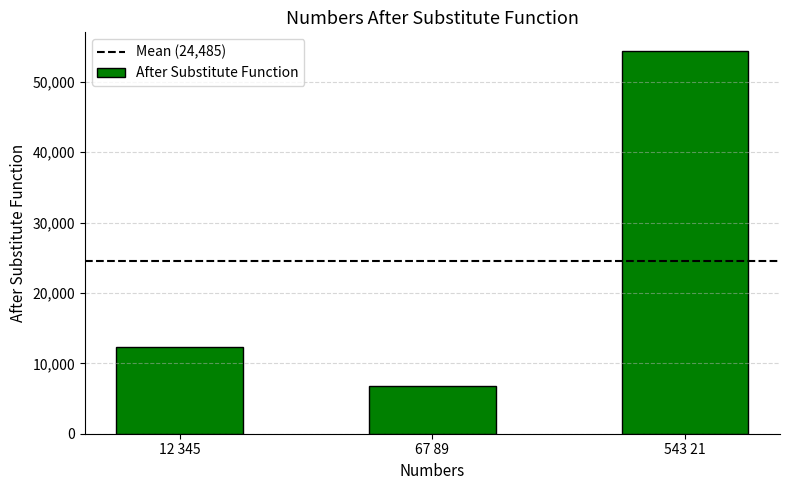

Count the values in the range 6789 to 54321.

3